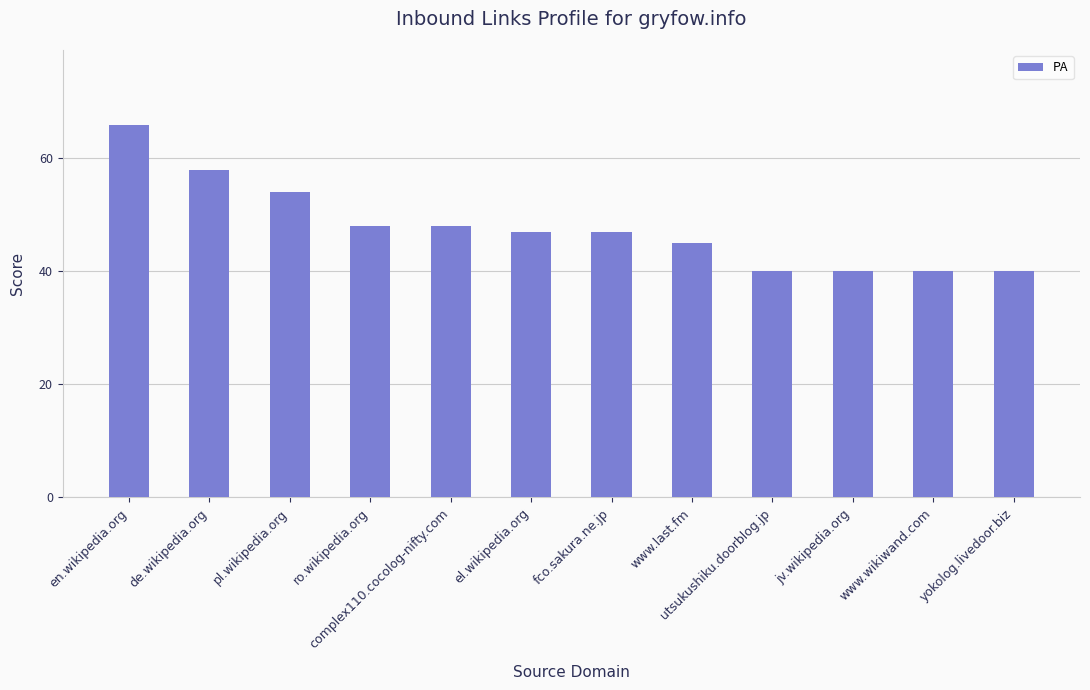

What is the difference between the values at yokolog.livedoor.biz and fco.sakura.ne.jp?

7